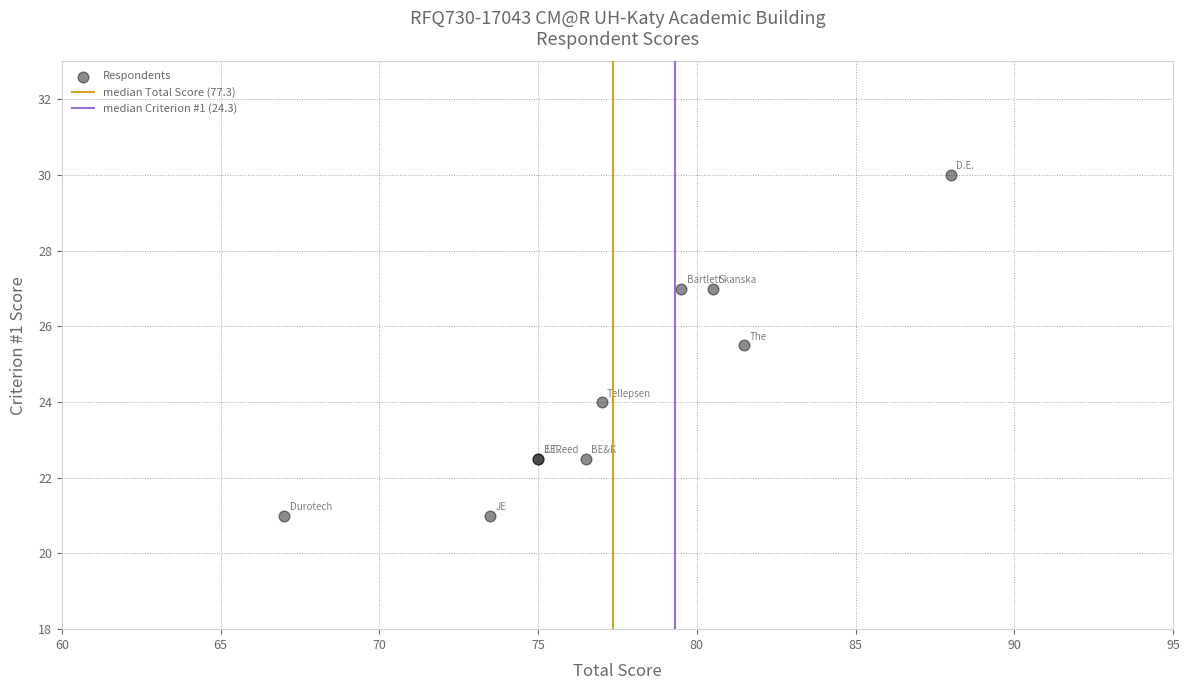

What Y value in the scatter plot is closest to 25?

25.5